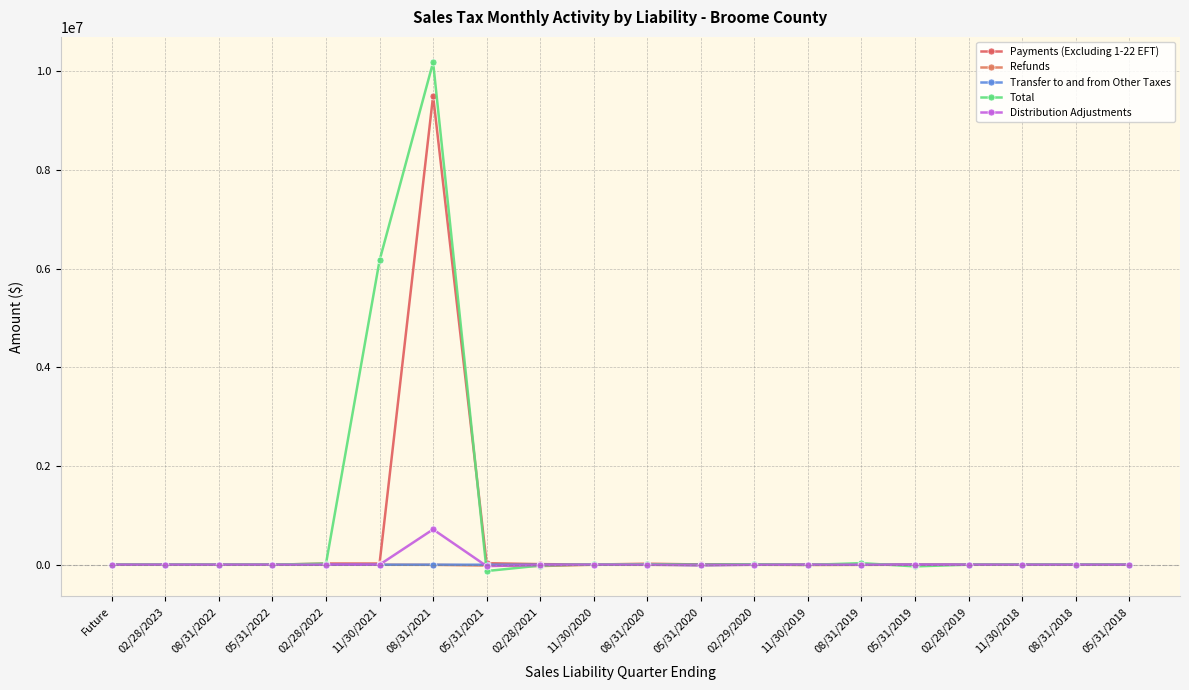

True or false: Payments (Excluding 1-22 EFT) and Transfer to and from Other Taxes intersect in this chart.

False